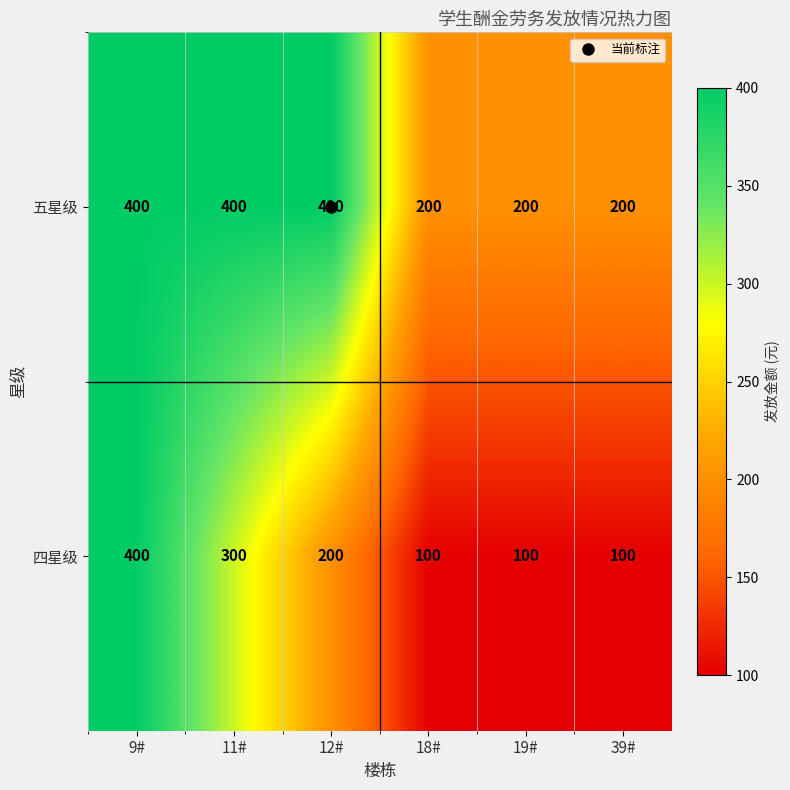

True or false: 五星级 has a value of 584 at 12#.

False